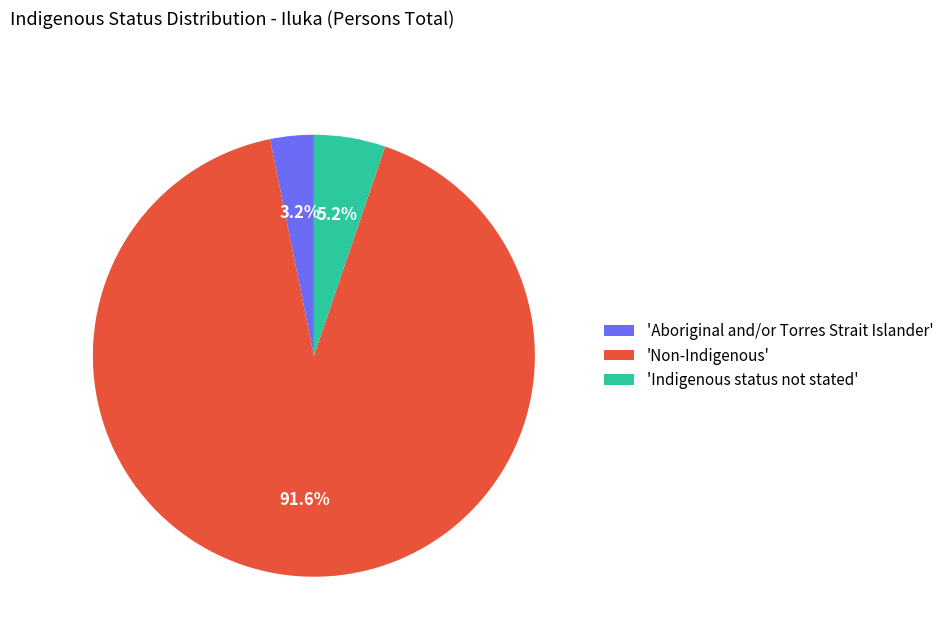

Which slice represents more than half of the pie?

'Non-Indigenous'